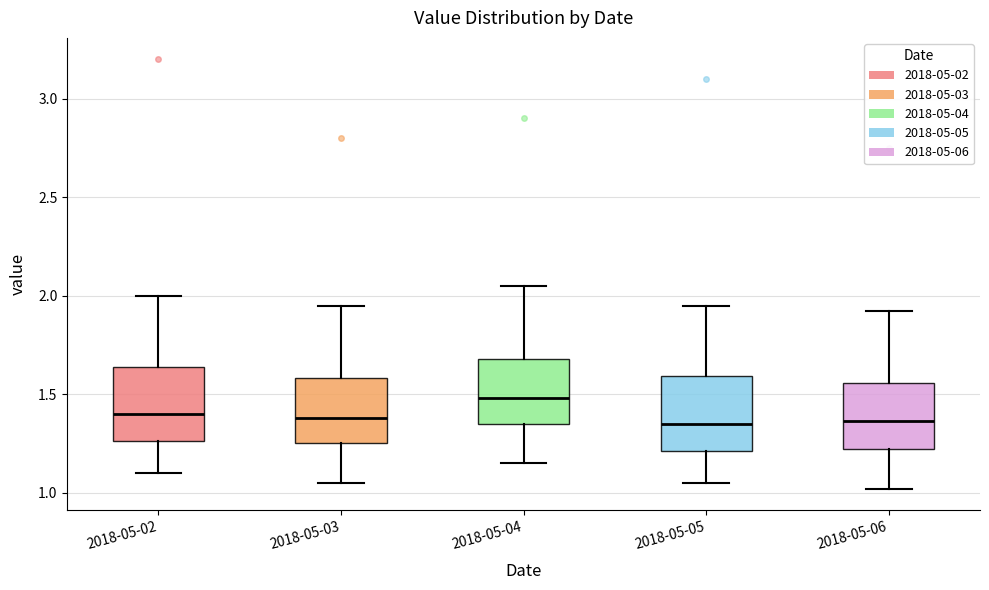

Reading left to right, read every box against the y-axis: the position of its median line, the range the box covers, and the ends of its whiskers. The values are not printed on the chart, so give them approximately, as read against the axis.

2018-05-02: median 1.40, box 1.25 to 1.65, whiskers 1.10 to 2.00
2018-05-03: median 1.40, box 1.25 to 1.60, whiskers 1.05 to 1.95
2018-05-04: median 1.50, box 1.35 to 1.70, whiskers 1.15 to 2.05
2018-05-05: median 1.35, box 1.20 to 1.60, whiskers 1.05 to 1.95
2018-05-06: median 1.35, box 1.20 to 1.55, whiskers 1.00 to 1.90